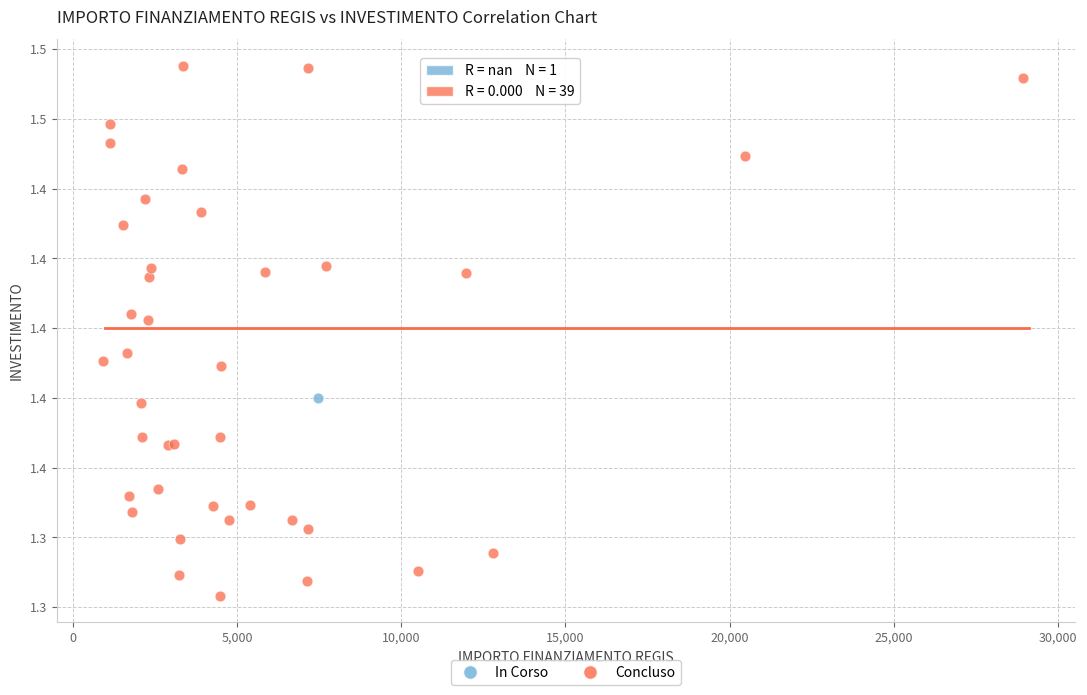

What are all the series names shown in the legend?

In Corso, Concluso